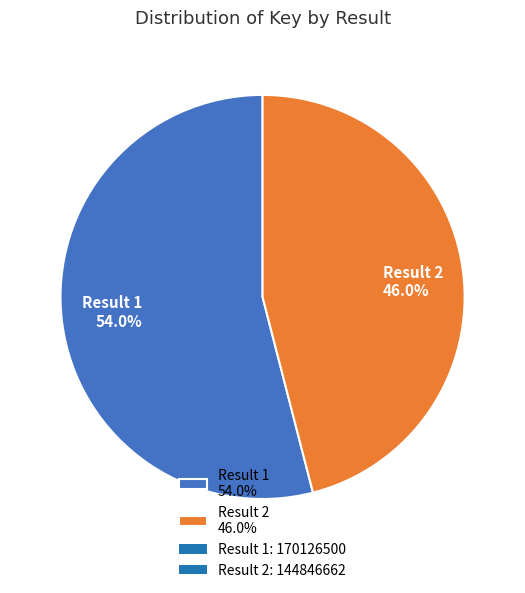

Is there a majority slice in this chart?

Yes